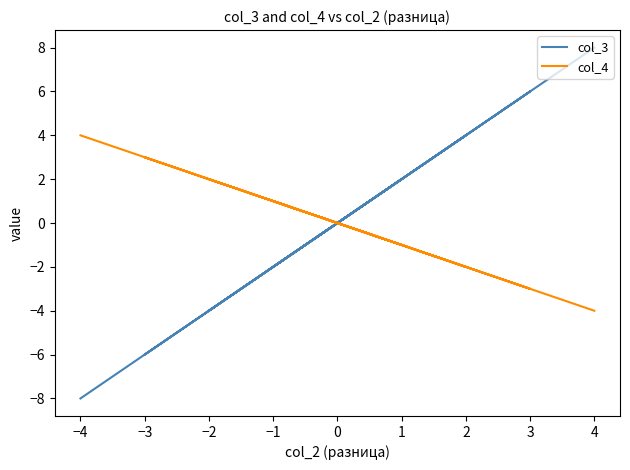

At how many categories does at least one series exceed -1?

25